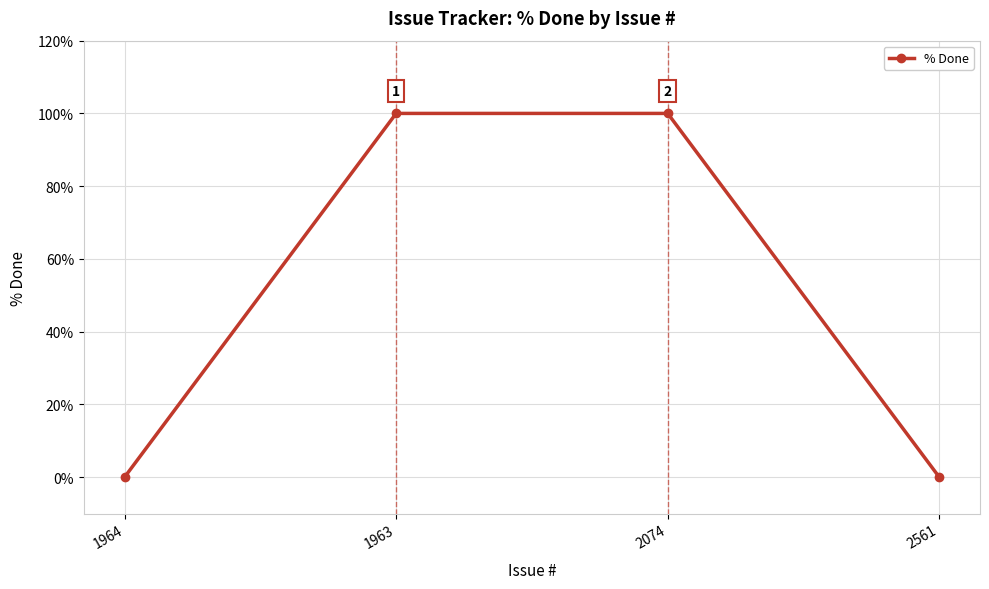

What is the label of the 3rd point from the left?

2074